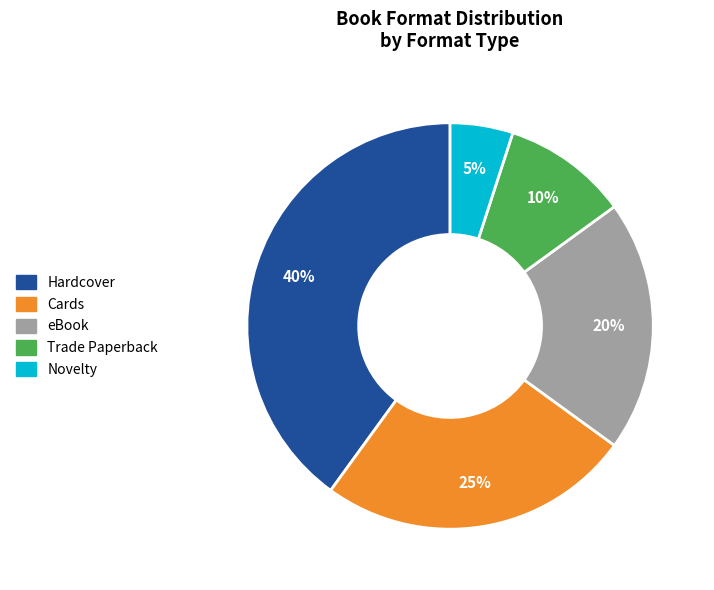

To the nearest percent, what percentage of the pie is eBook?

20%